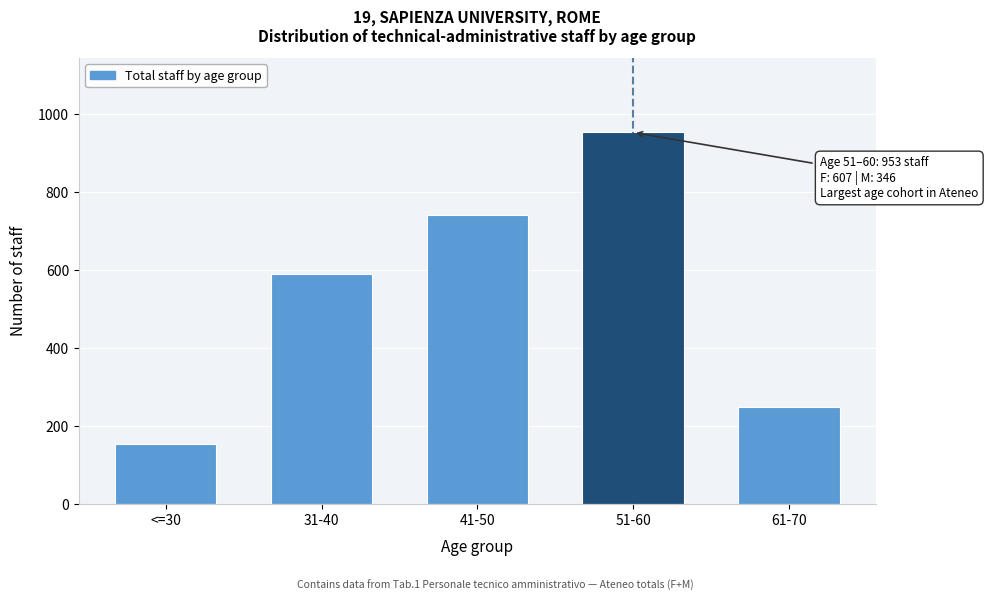

Reading left to right, extract all data points from this chart.

<=30=154	31-40=590	41-50=742	51-60=953	61-70=249